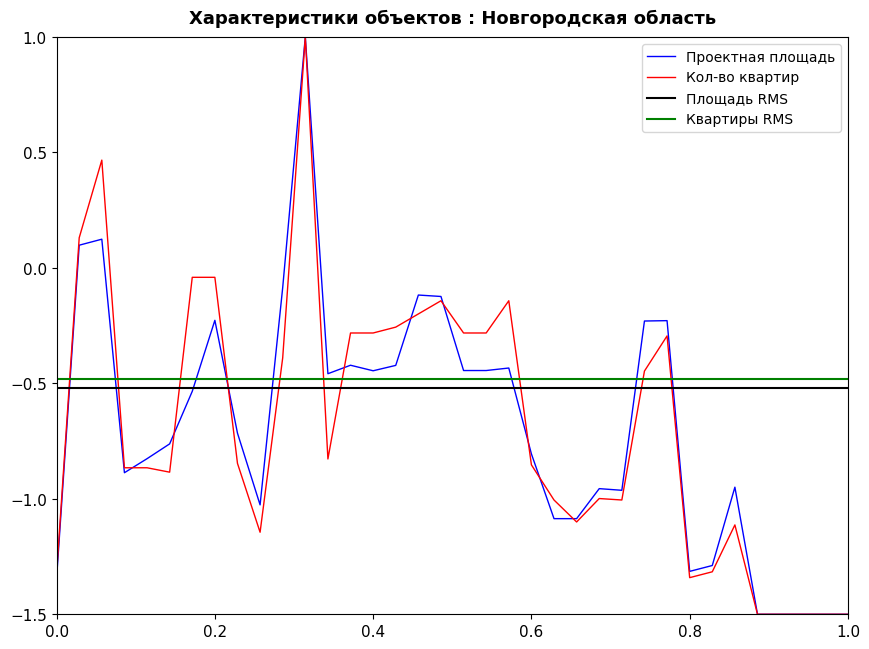

Reading left to right, transcribe all the data shown in this chart.

Проектная площадь жилых помещений: -1.3	0.1	0.1	-0.9	-0.8	-0.8	-0.5	-0.2	-0.7	-1.0	-0.1	1.0	-0.5	-0.4	-0.4	-0.4	-0.1	-0.1	-0.4	-0.4	-0.4	-0.8	-1.1	-1.1	-1.0	-1.0	-0.2	-0.2	-1.3	-1.3	-0.9	-1.5	-1.5	-1.5	-1.5	-1.5
Общее количество квартир объекта: -1.3	0.1	0.5	-0.9	-0.9	-0.9	-0.0	-0.0	-0.8	-1.1	-0.4	1.0	-0.8	-0.3	-0.3	-0.3	-0.2	-0.1	-0.3	-0.3	-0.1	-0.9	-1.0	-1.1	-1.0	-1.0	-0.4	-0.3	-1.3	-1.3	-1.1	-1.5	-1.5	-1.5	-1.5	-1.5